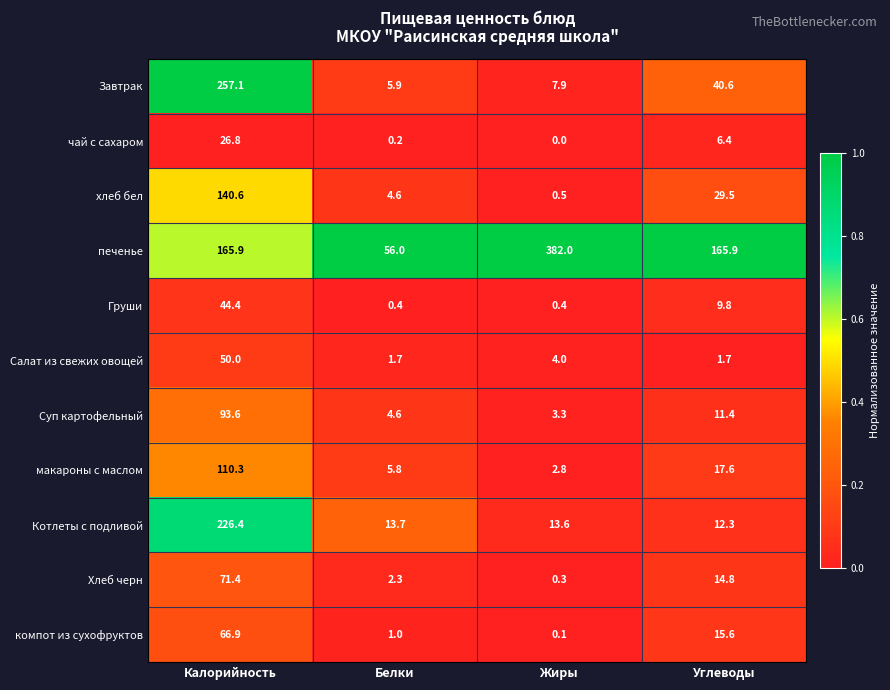

Which category has the highest value across all series?

Жиры